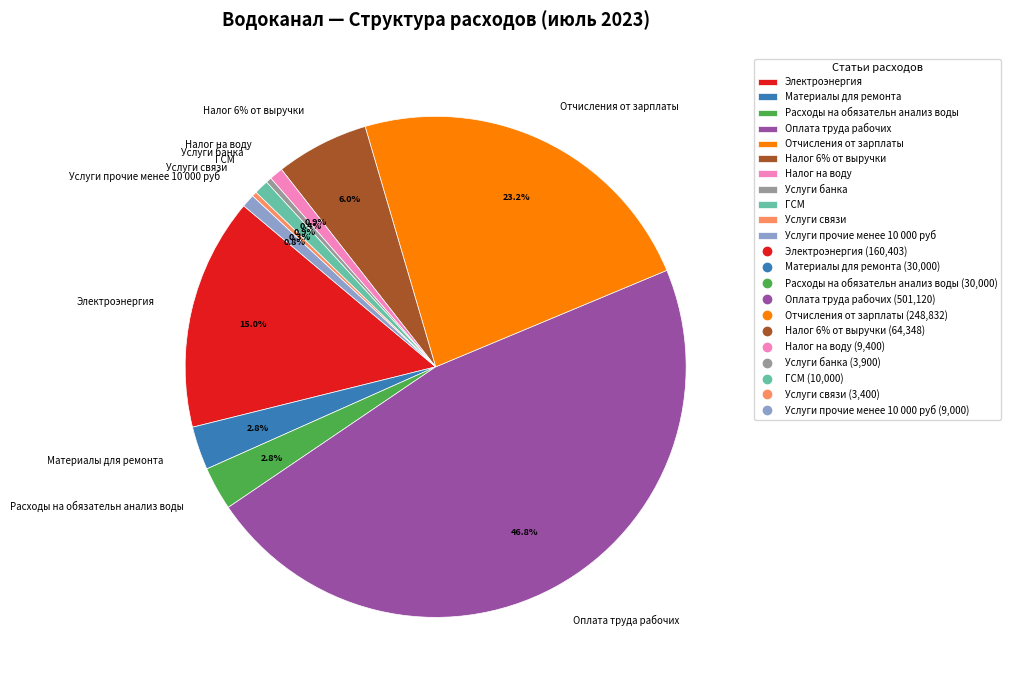

Is it true that Услуги прочие менее 10 000 руб is 11% of the pie?

False